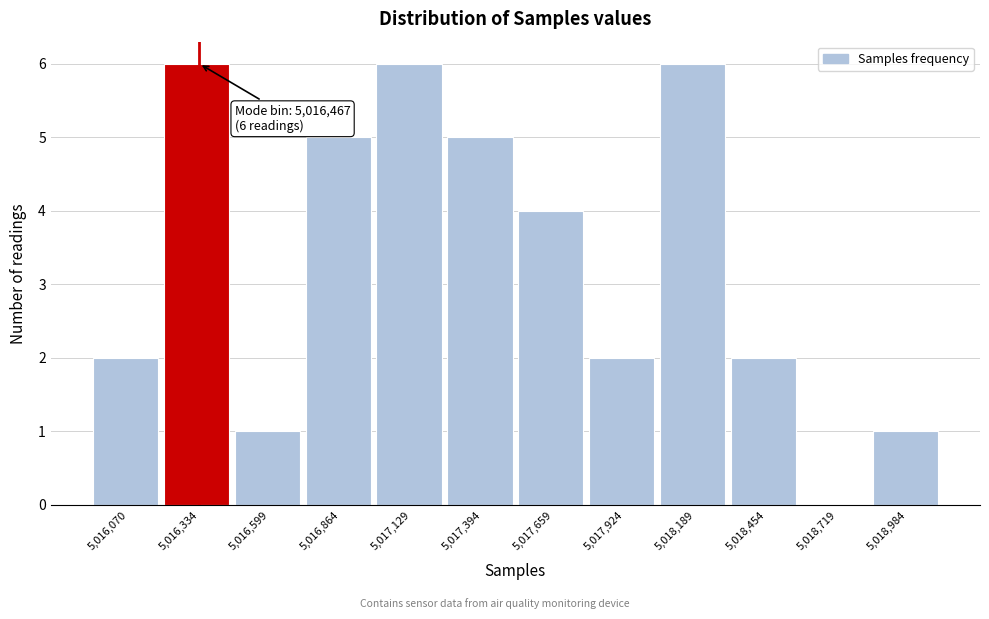

Reading left to right, transcribe all the data shown in this chart.

5,016,070=2	5,016,334=6	5,016,599=1	5,016,864=5	5,017,129=6	5,017,394=5	5,017,659=4	5,017,924=2	5,018,189=6	5,018,454=2	5,018,719=0	5,018,984=1